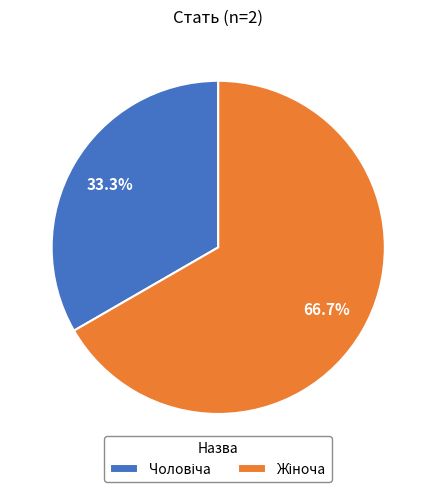

Is there a majority slice in this chart?

Yes